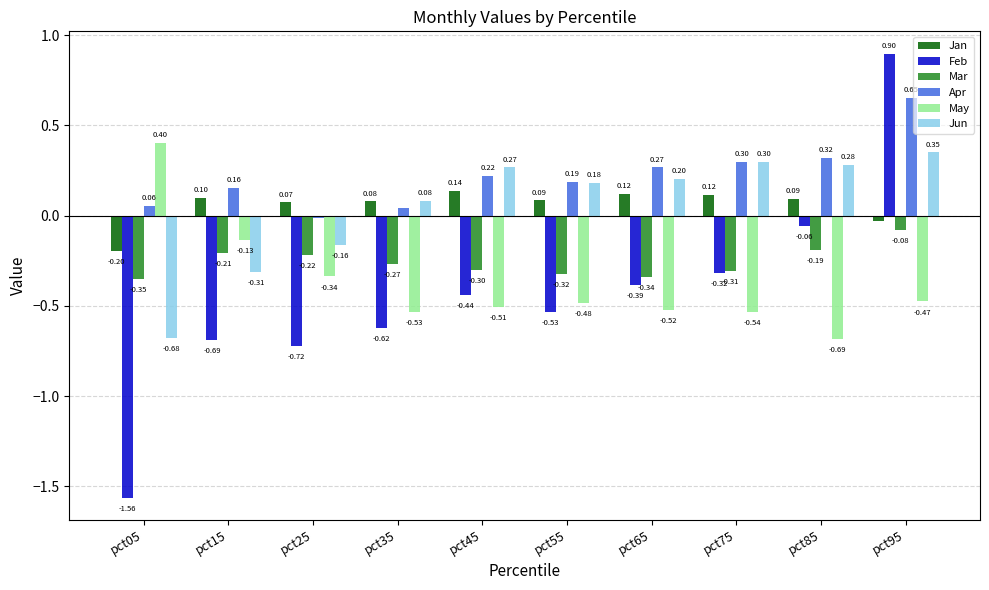

At which label does Apr first exceed 0?

pct05